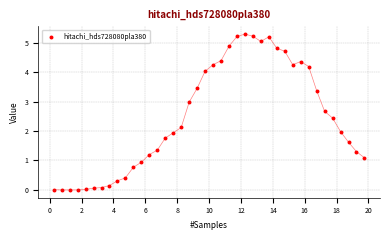

What is the range of Y values (max minus min)?

5.3